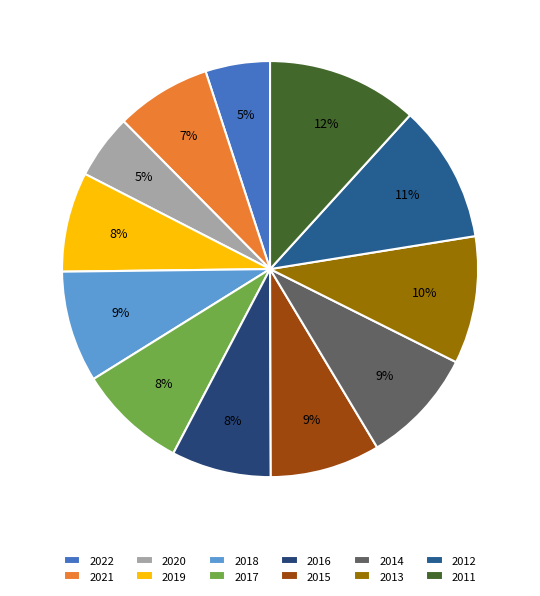

Count the number of slices in the pie.

12